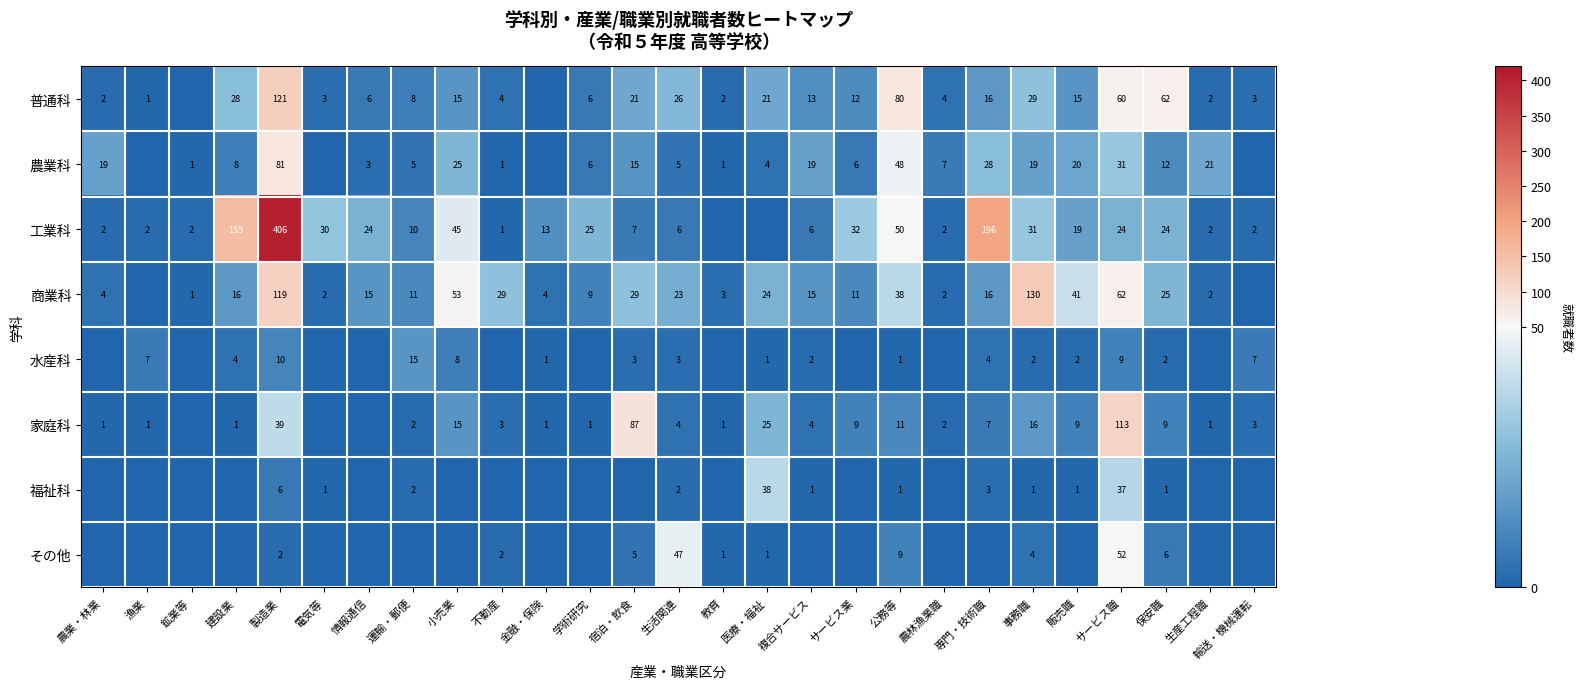

Is it true that その他 equals 1 at 事務職?

False